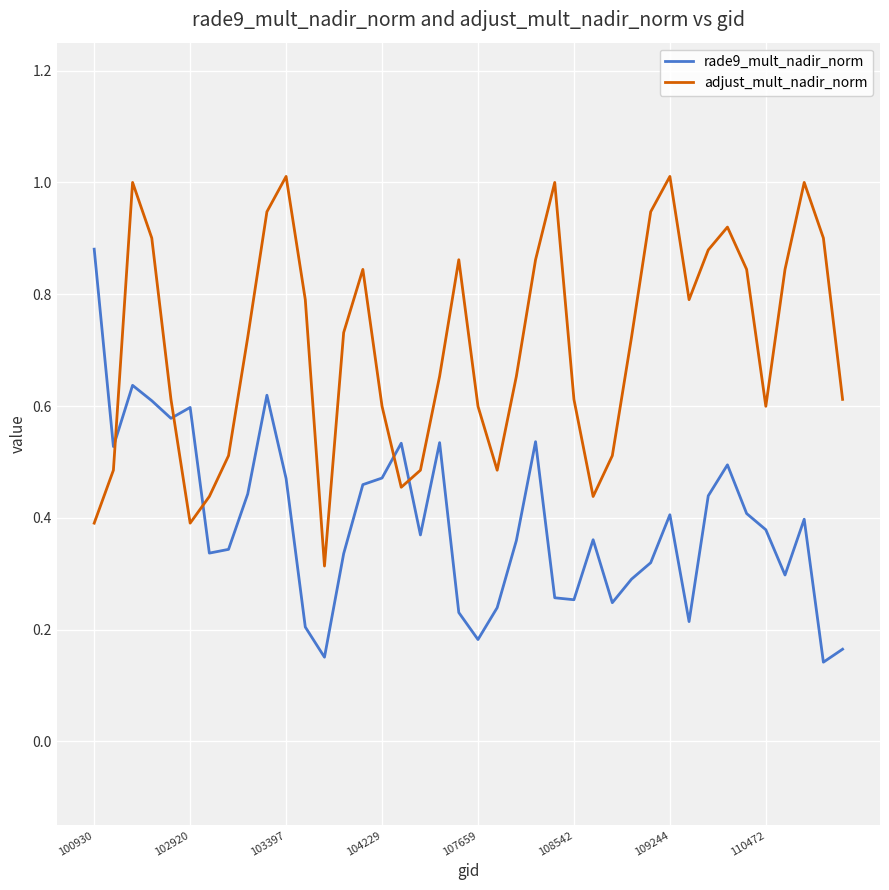

How many times do rade9_mult_nadir_norm and adjust_mult_nadir_norm cross each other?

5